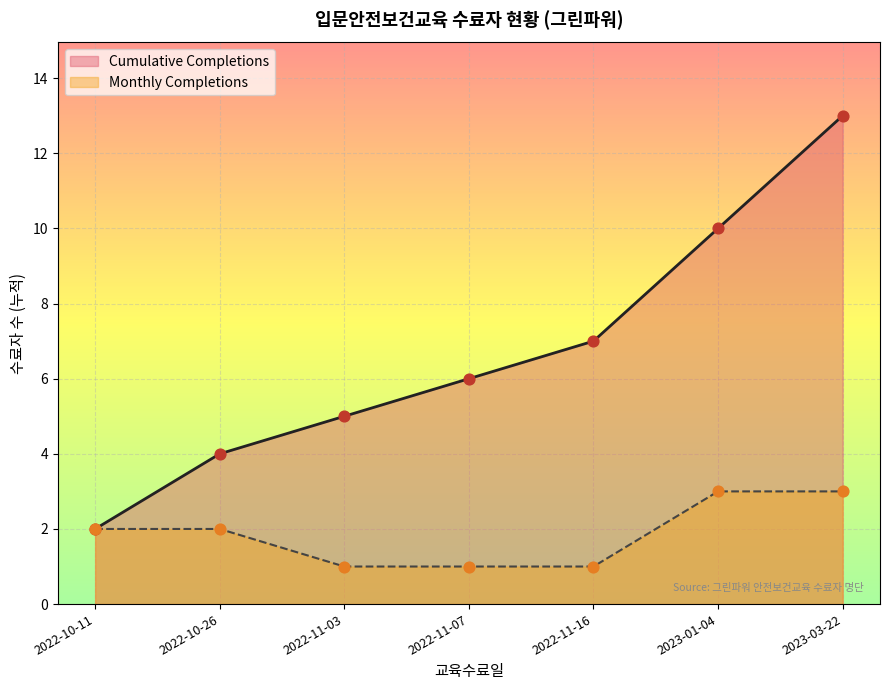

Which series has the widest spread of values?

Cumulative Completions